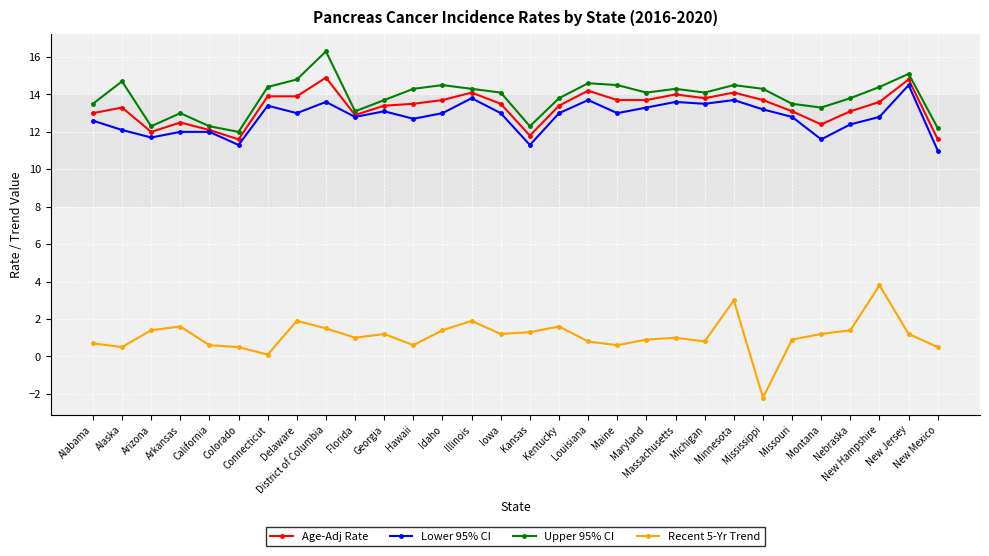

Reading left to right, extract all data points from this chart.

Age-Adj Rate: Alabama=13.0	Alaska=13.3	Arizona=12.0	Arkansas=12.5	California=12.1	Colorado=11.6	Connecticut=13.9	Delaware=13.9	District of Columbia=14.9	Florida=12.9	Georgia=13.4	Hawaii=13.5	Idaho=13.7	Illinois=14.1	Iowa=13.5	Kansas=11.8	Kentucky=13.4	Louisiana=14.2	Maine=13.7	Maryland=13.7	Massachusetts=14.0	Michigan=13.8	Minnesota=14.1	Mississippi=13.7	Missouri=13.1	Montana=12.4	Nebraska=13.1	New Hampshire=13.6	New Jersey=14.8	New Mexico=11.6
Lower 95% CI: Alabama=12.6	Alaska=12.1	Arizona=11.7	Arkansas=12.0	California=12.0	Colorado=11.3	Connecticut=13.4	Delaware=13.0	District of Columbia=13.6	Florida=12.8	Georgia=13.1	Hawaii=12.7	Idaho=13.0	Illinois=13.8	Iowa=13.0	Kansas=11.3	Kentucky=13.0	Louisiana=13.7	Maine=13.0	Maryland=13.3	Massachusetts=13.6	Michigan=13.5	Minnesota=13.7	Mississippi=13.2	Missouri=12.8	Montana=11.6	Nebraska=12.4	New Hampshire=12.8	New Jersey=14.5	New Mexico=11.0
Upper 95% CI: Alabama=13.5	Alaska=14.7	Arizona=12.3	Arkansas=13.0	California=12.3	Colorado=12.0	Connecticut=14.4	Delaware=14.8	District of Columbia=16.3	Florida=13.1	Georgia=13.7	Hawaii=14.3	Idaho=14.5	Illinois=14.3	Iowa=14.1	Kansas=12.3	Kentucky=13.8	Louisiana=14.6	Maine=14.5	Maryland=14.1	Massachusetts=14.3	Michigan=14.1	Minnesota=14.5	Mississippi=14.3	Missouri=13.5	Montana=13.3	Nebraska=13.8	New Hampshire=14.4	New Jersey=15.1	New Mexico=12.2
Recent 5-Yr Trend: Alabama=0.7	Alaska=0.5	Arizona=1.4	Arkansas=1.6	California=0.6	Colorado=0.5	Connecticut=0.1	Delaware=1.9	District of Columbia=1.5	Florida=1.0	Georgia=1.2	Hawaii=0.6	Idaho=1.4	Illinois=1.9	Iowa=1.2	Kansas=1.3	Kentucky=1.6	Louisiana=0.8	Maine=0.6	Maryland=0.9	Massachusetts=1.0	Michigan=0.8	Minnesota=3.0	Mississippi=-2.2	Missouri=0.9	Montana=1.2	Nebraska=1.4	New Hampshire=3.8	New Jersey=1.2	New Mexico=0.5